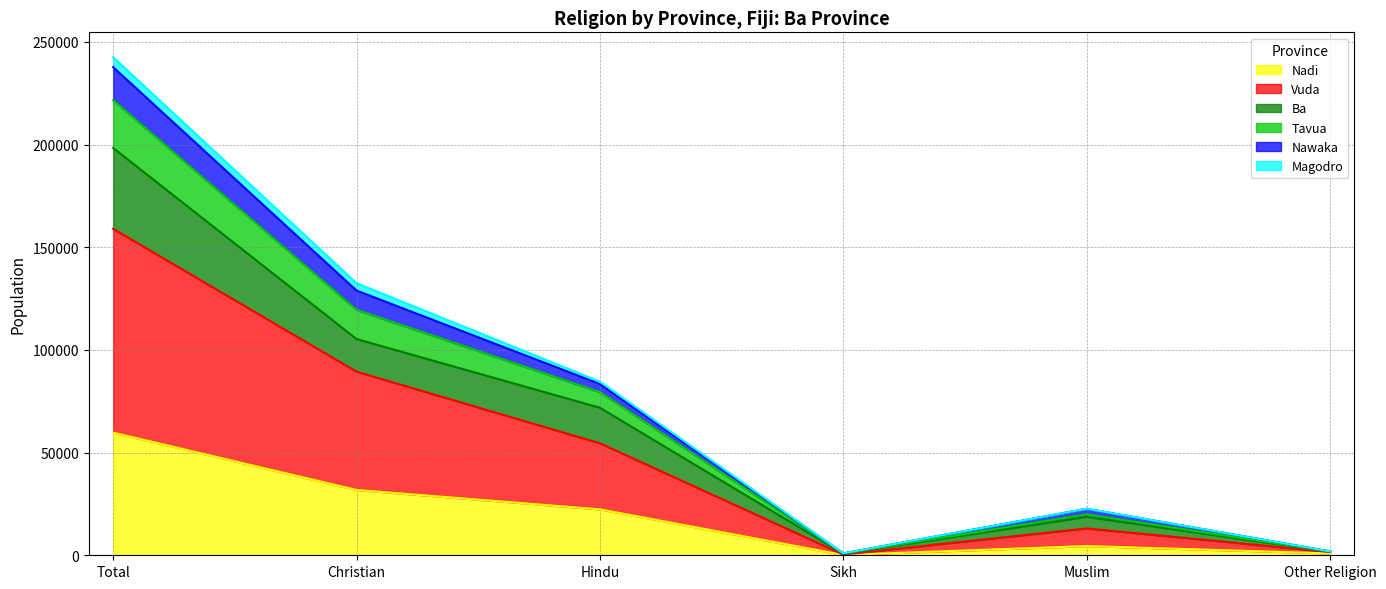

Does the chart display data point markers on the line(s)?

No